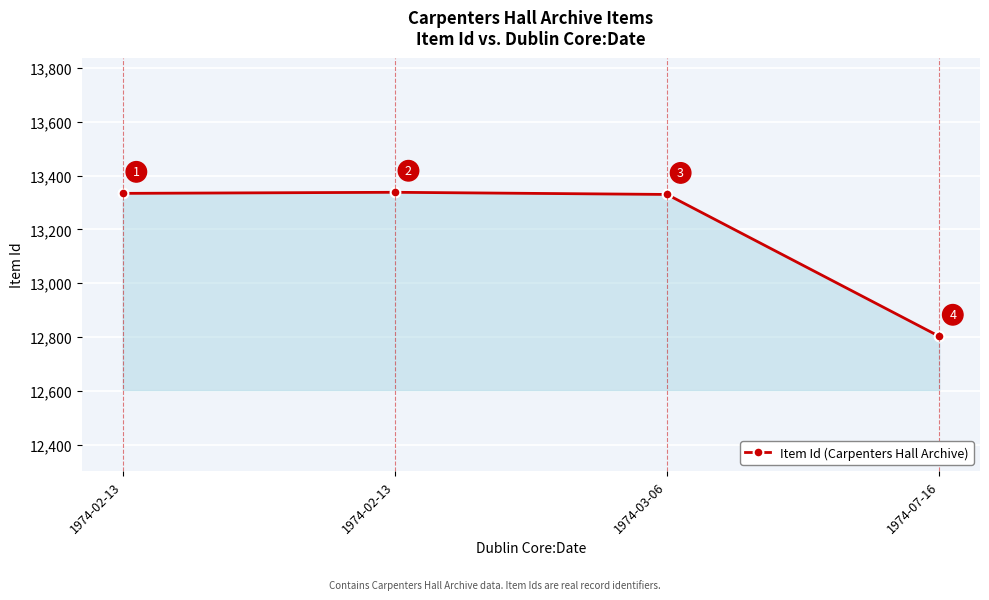

How many lines are shown in the chart?

1